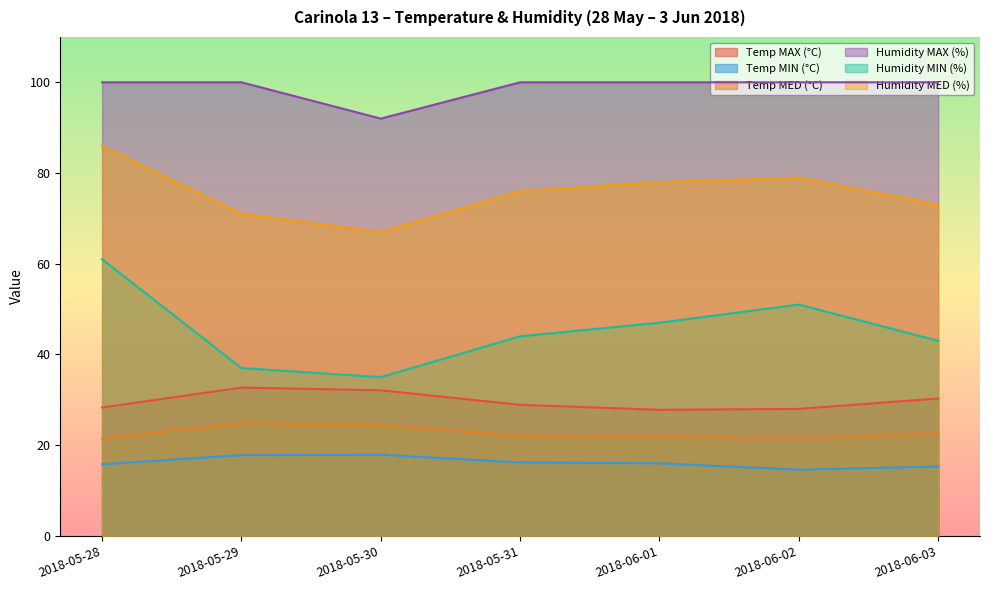

What are all the series names shown in the legend?

Temp MAX (°C), Temp MIN (°C), Temp MED (°C), Humidity MAX (%), Humidity MIN (%), Humidity MED (%)